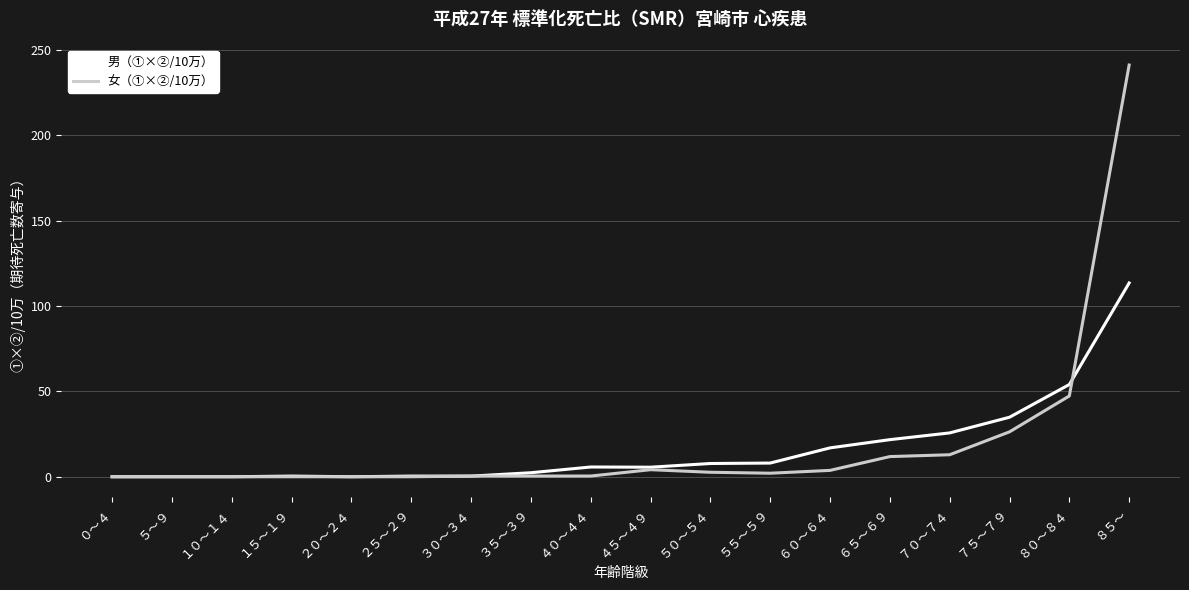

What is the difference between the 女（①×②/10万） values at ７０～７４ and ５～９?

12.9